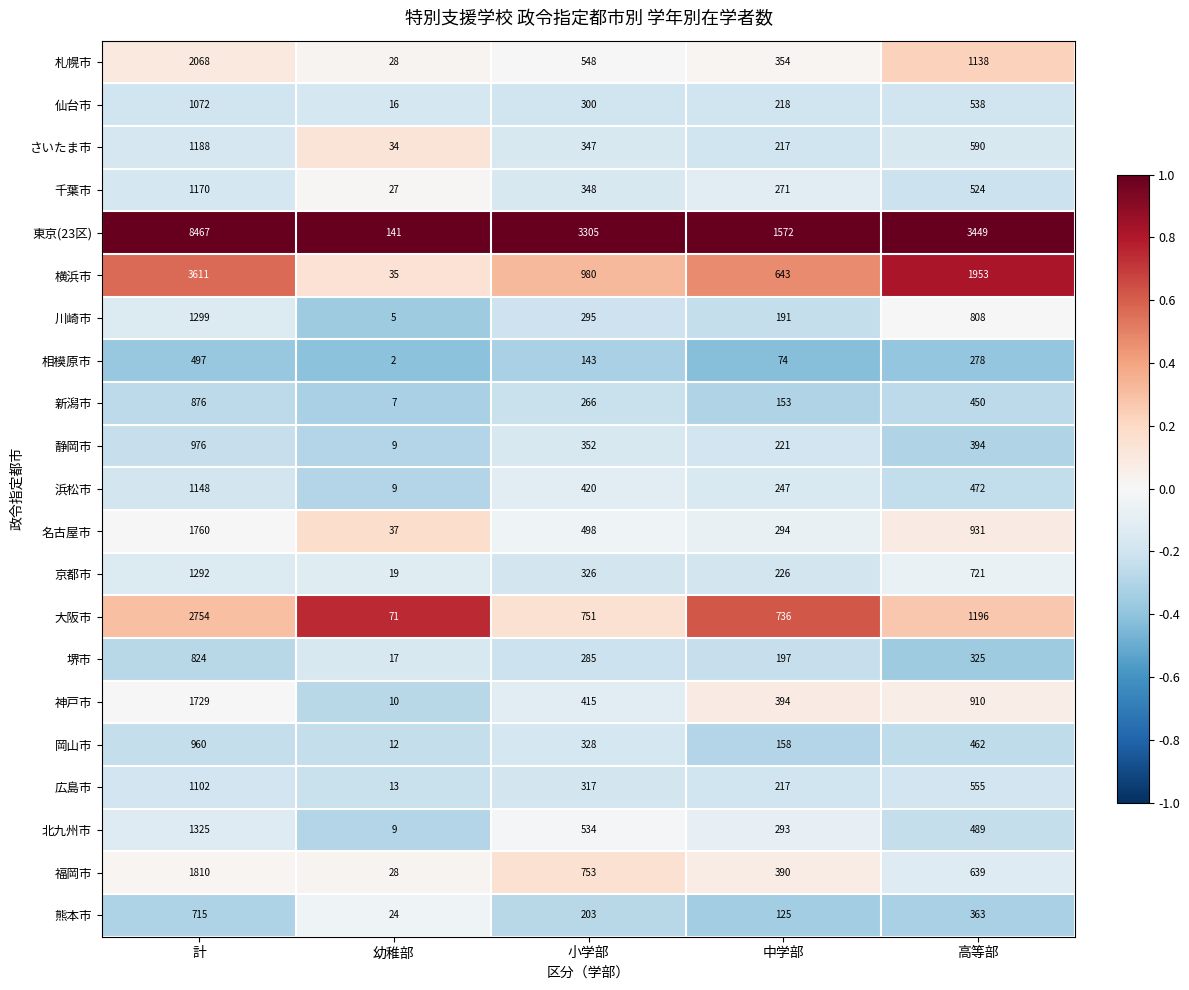

What is the difference between the highest and lowest values at 幼稚部?

139